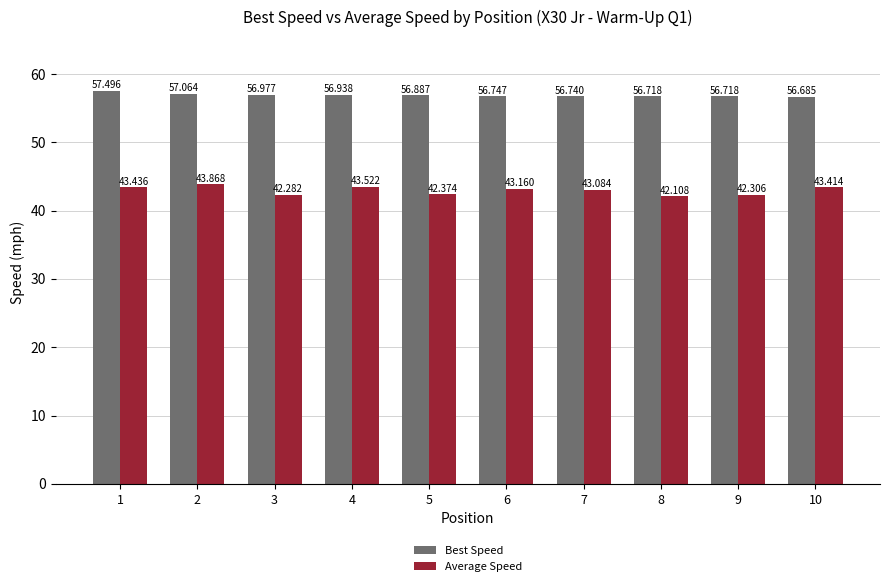

Which series has the largest range (max minus min)?

Average Speed